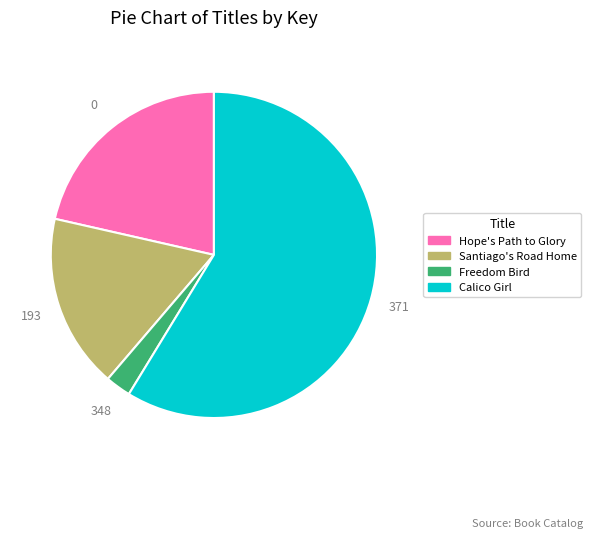

Which category has the biggest portion of the pie?

Calico Girl